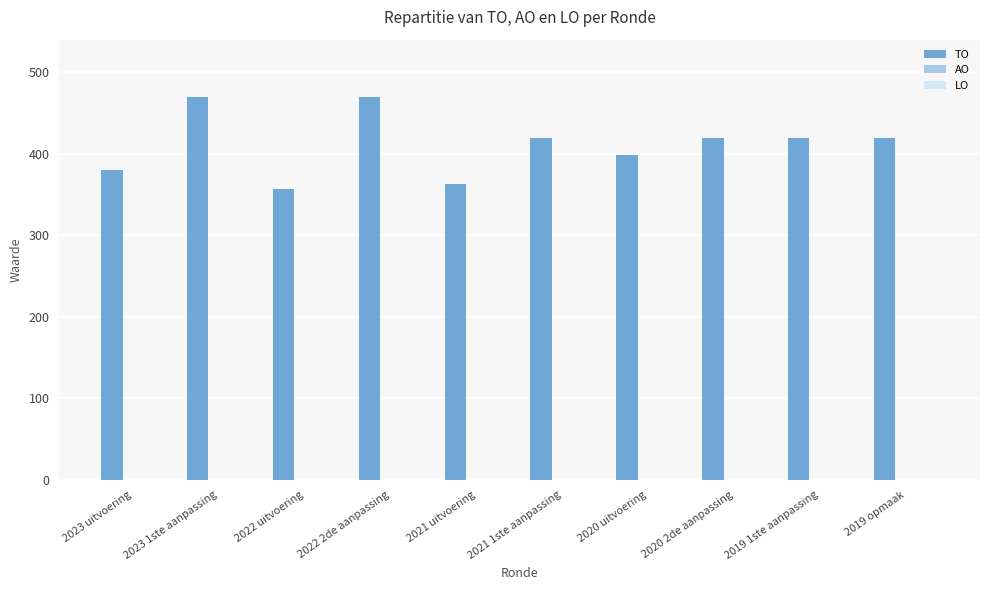

Is it true that the value at 2023 uitvoering is 380?

True